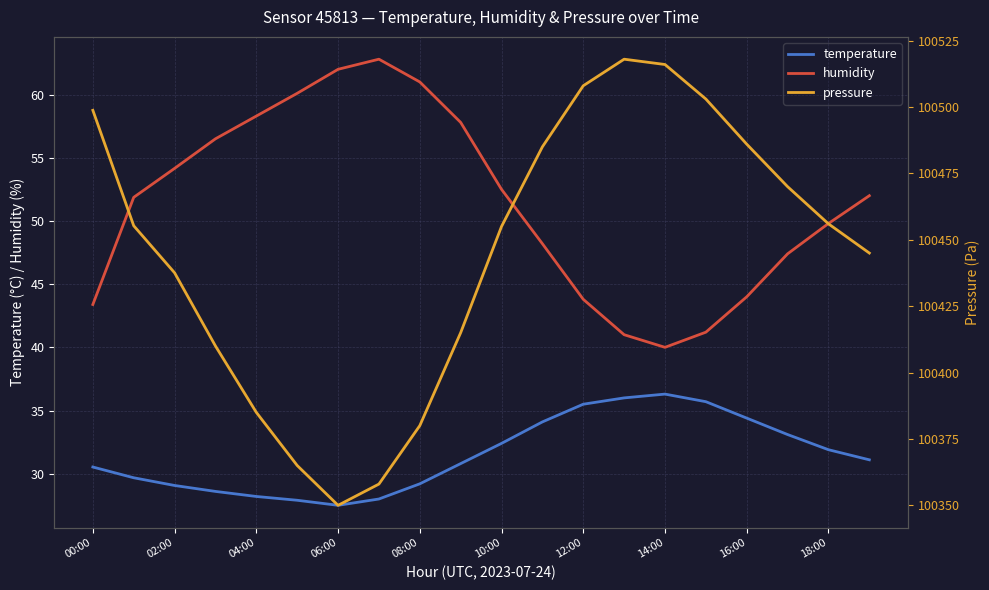

True or false: temperature and humidity cross at least once.

False